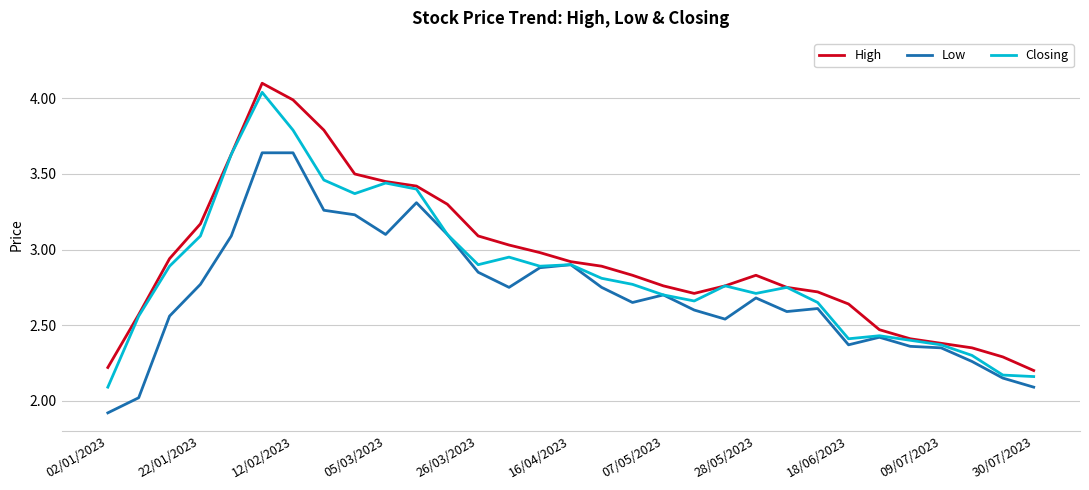

What is the minimum value shown in the chart?

1.9